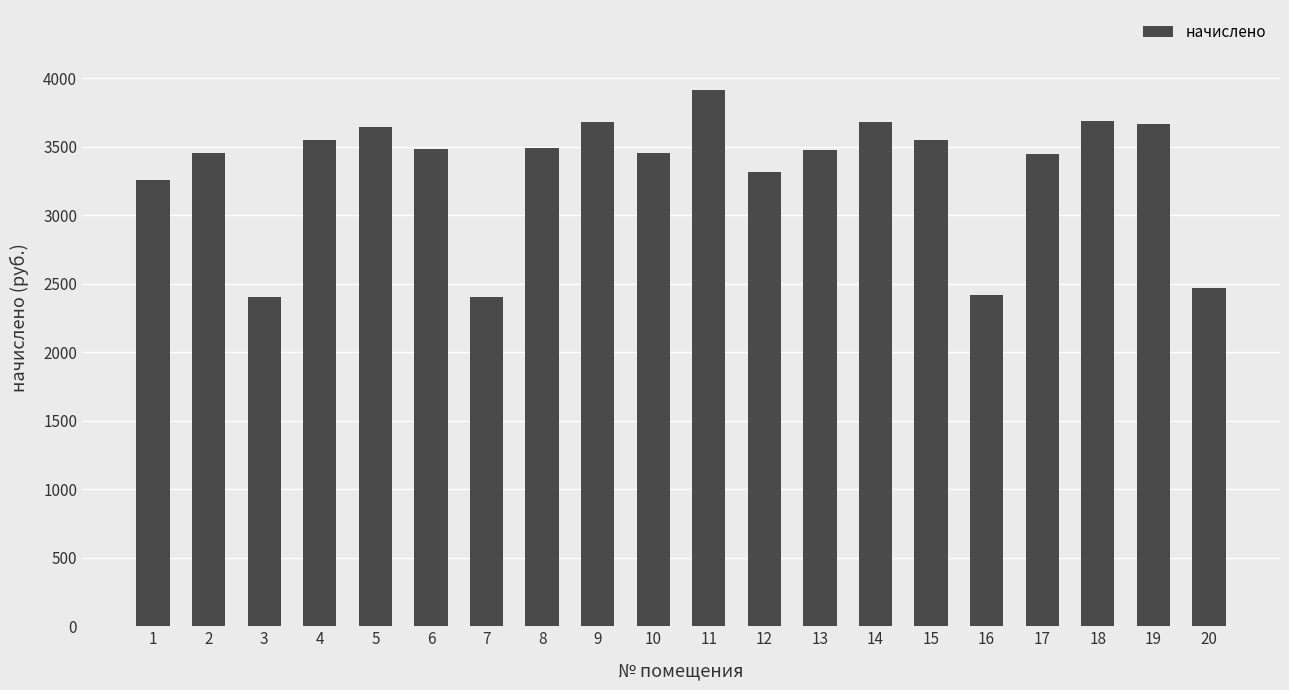

What is the difference between the maximum and minimum values?

1504.8